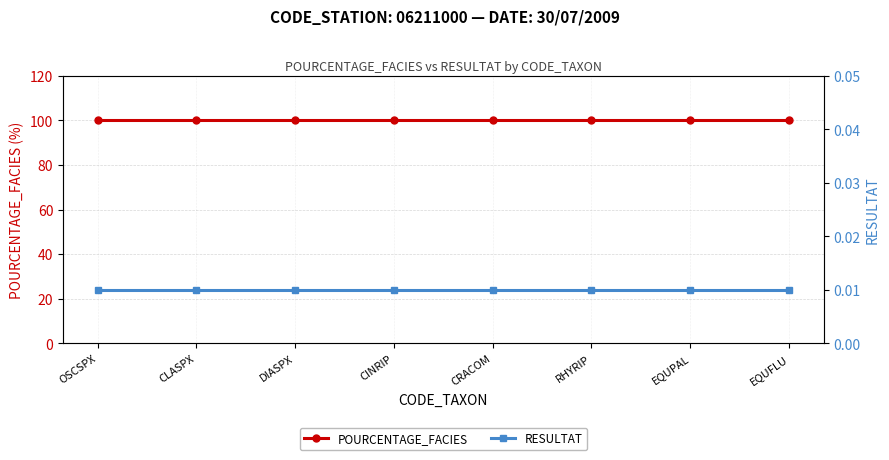

How many data points does each series have?

8